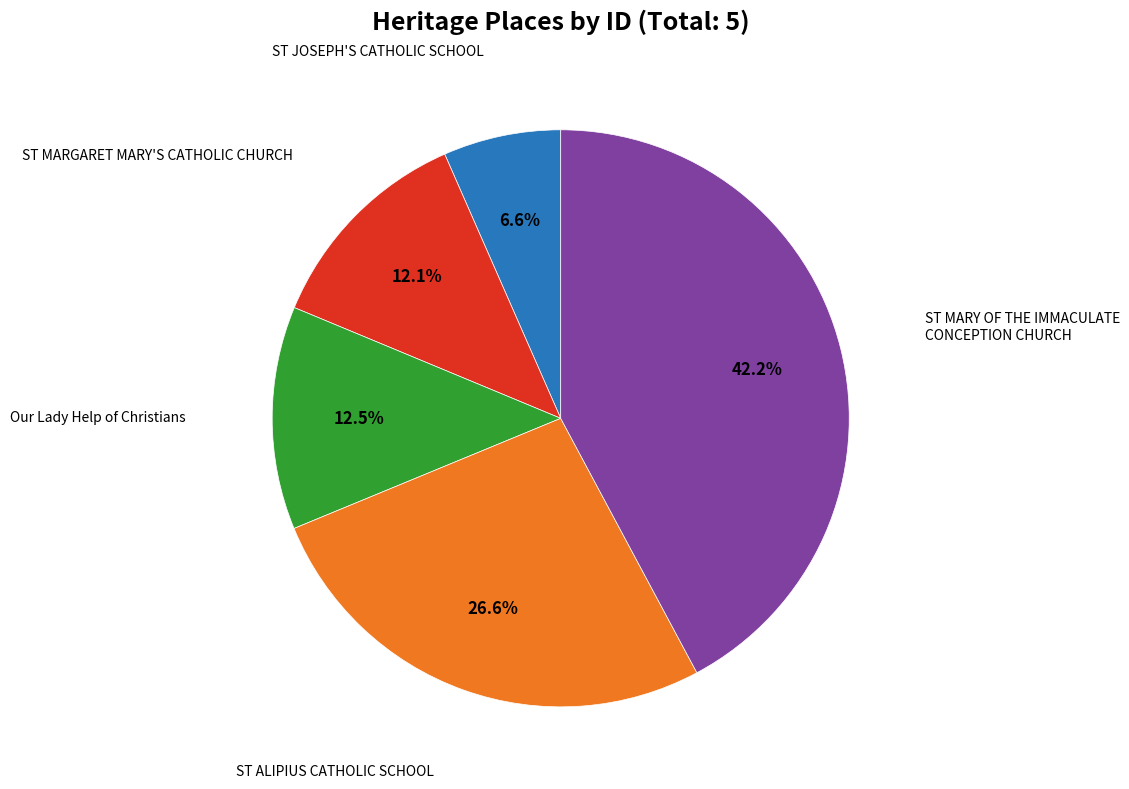

Count the number of slices in the pie.

5